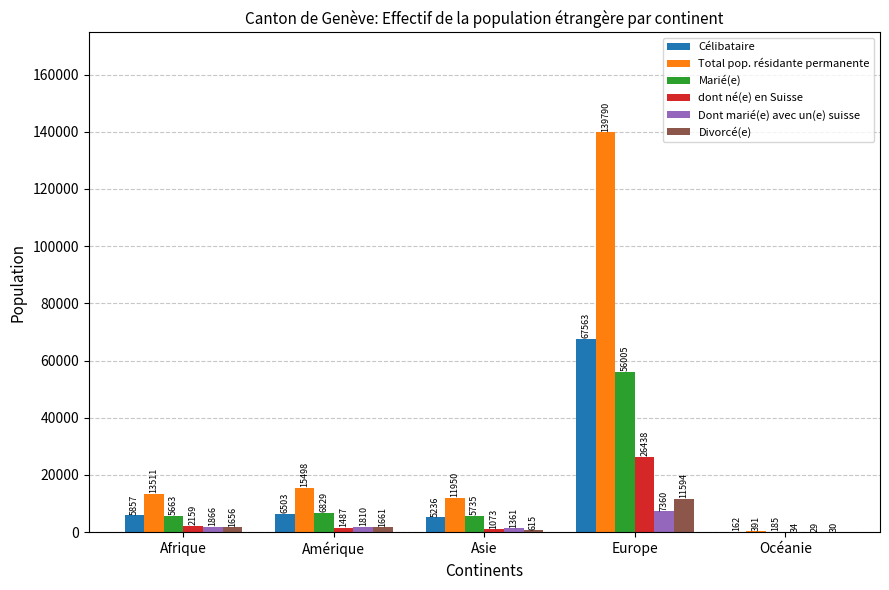

At which label does Marié(e) first exceed 5735?

Amérique